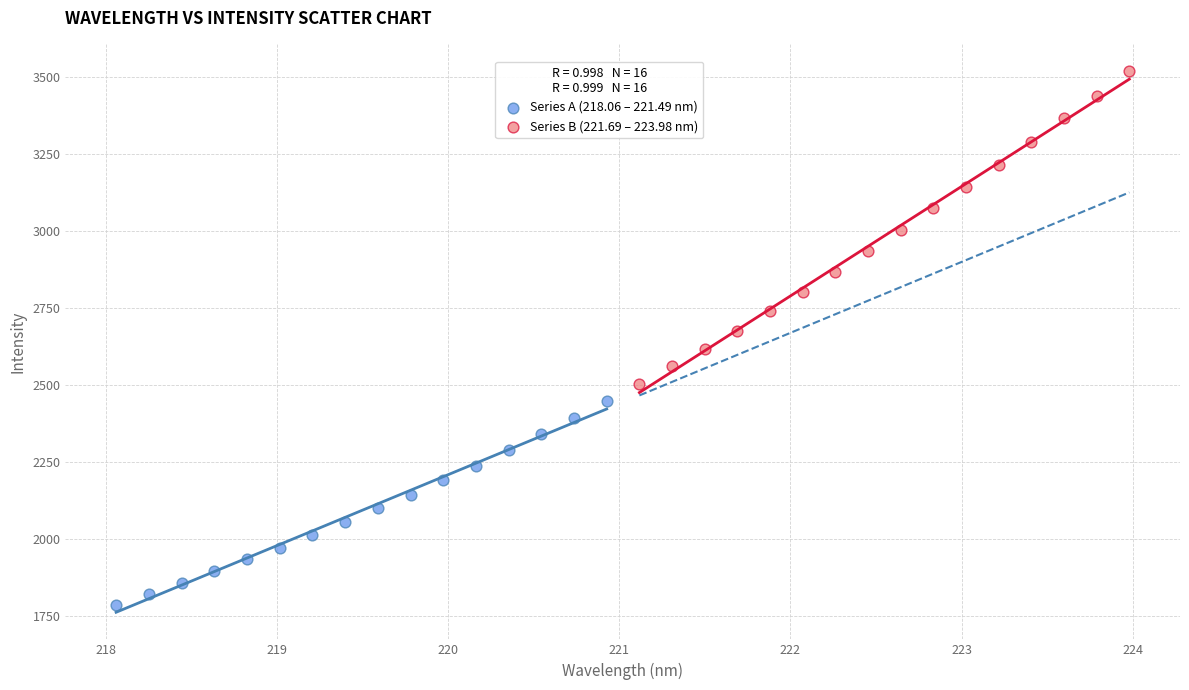

Which series reaches the maximum Y coordinate?

Series B (221.69 – 223.98 nm)